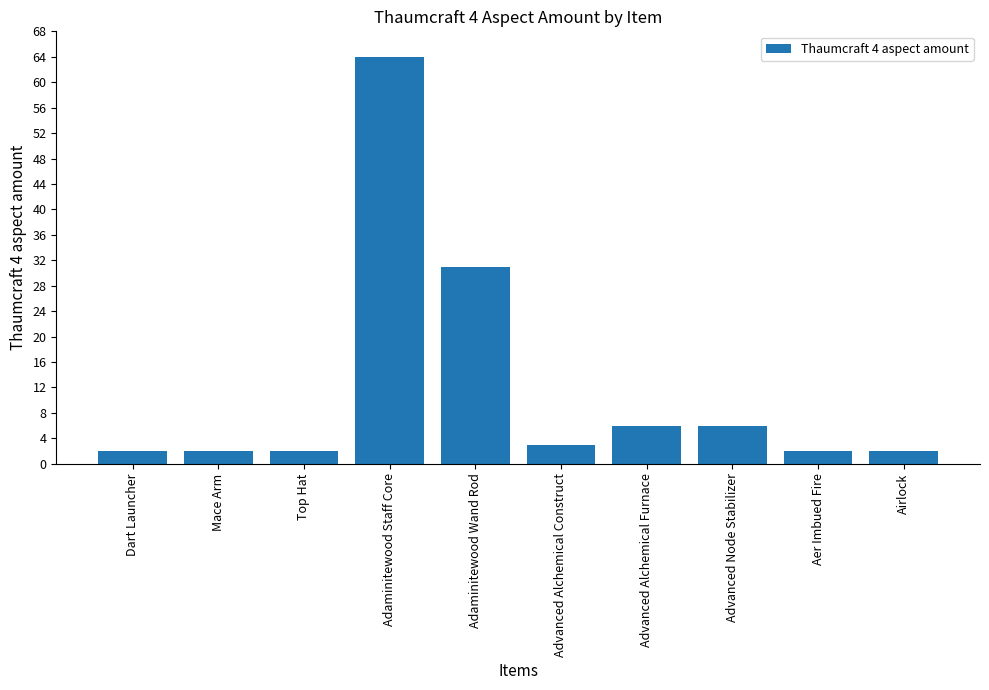

The chart shows a value of 64 at Adaminitewood Staff Core. True or false?

True